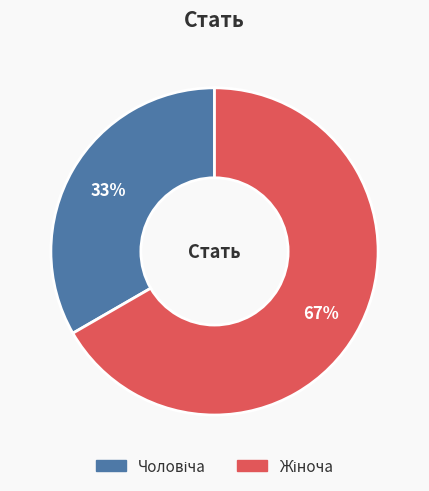

To the nearest percent, what is the average slice percentage?

50%